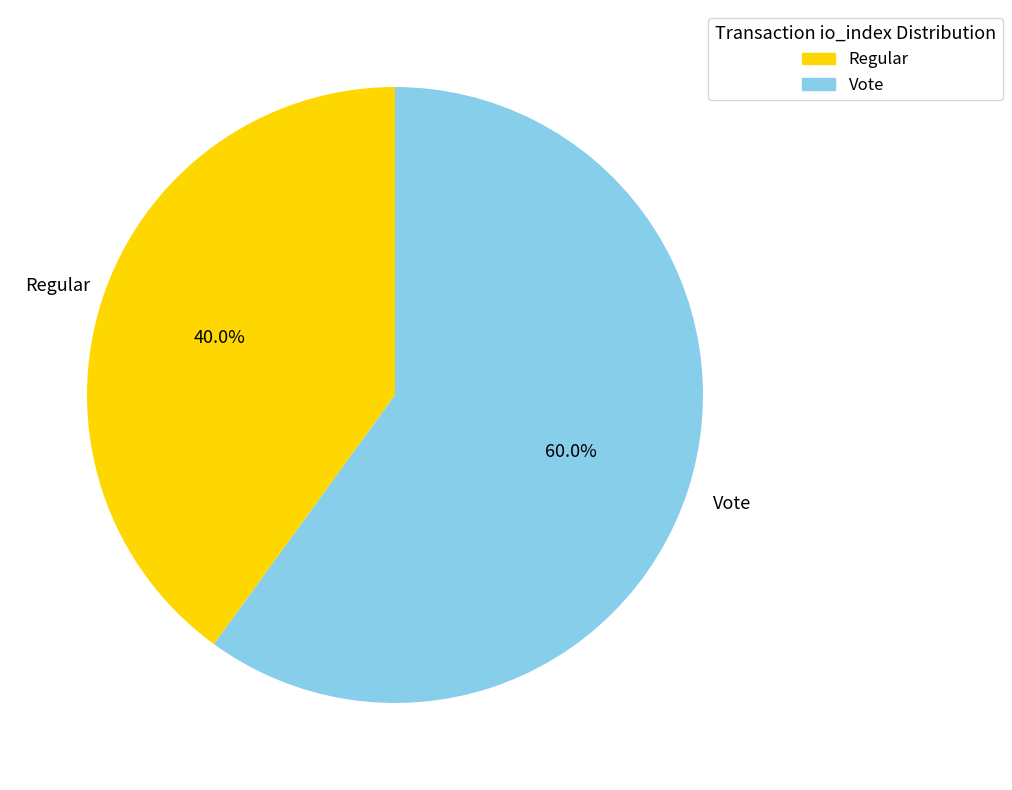

Which slice represents more than half of the pie?

Vote